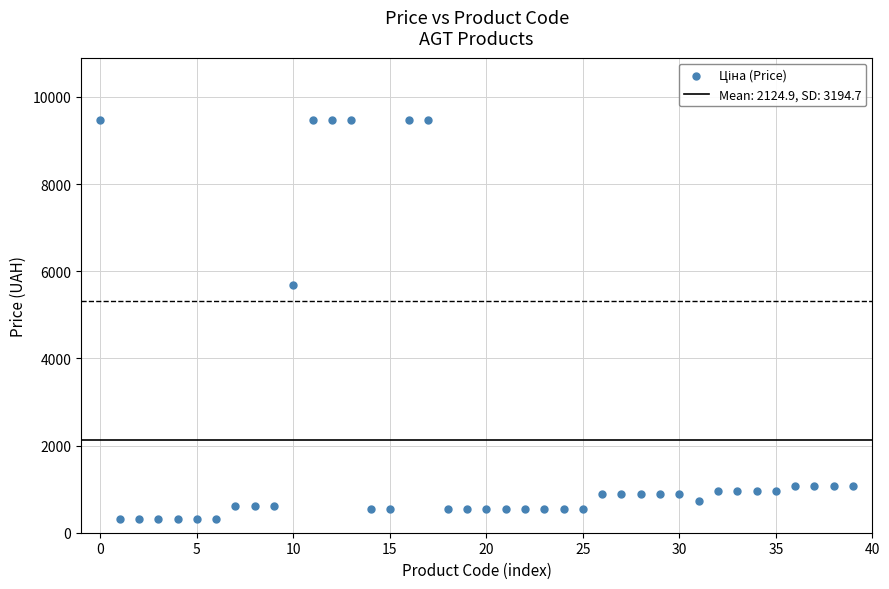

What is the range of Y values (max minus min)?

9169.8